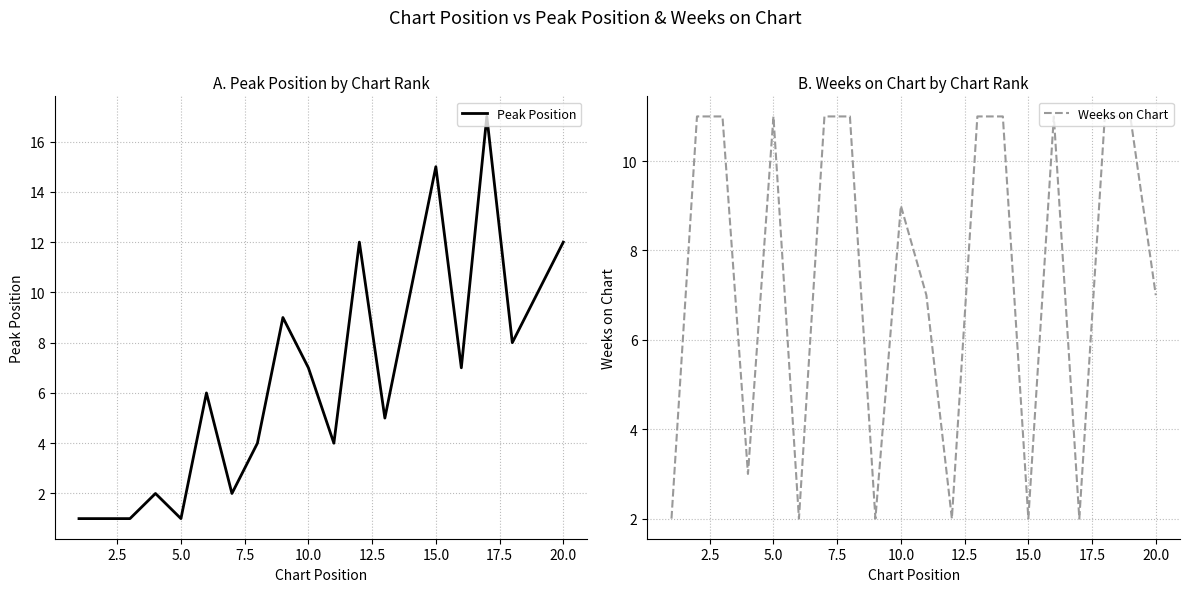

How many lines are shown in the chart?

2